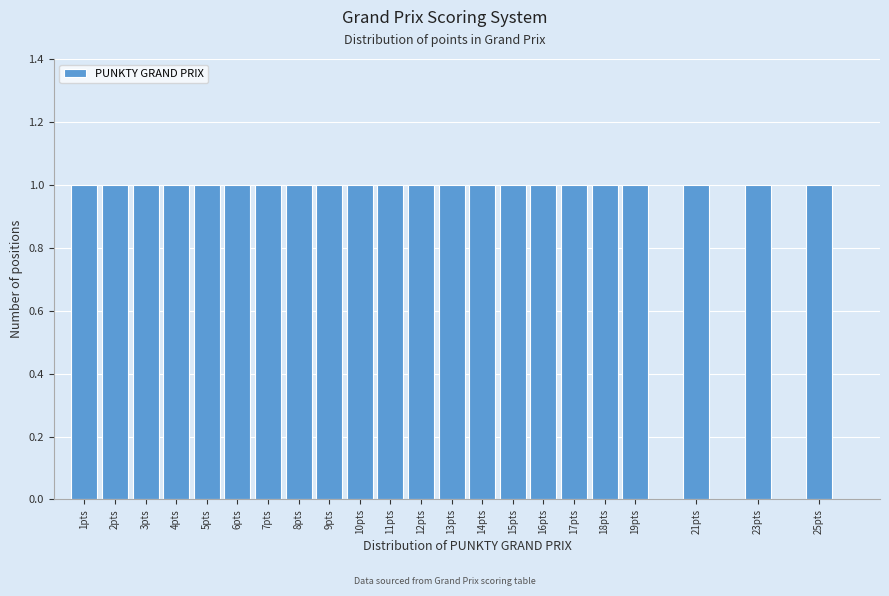

What is the height of the bar covering 20.5 to 21.5 on the x-axis? The values are not printed on the chart, so give them approximately, as read against the axis.

1